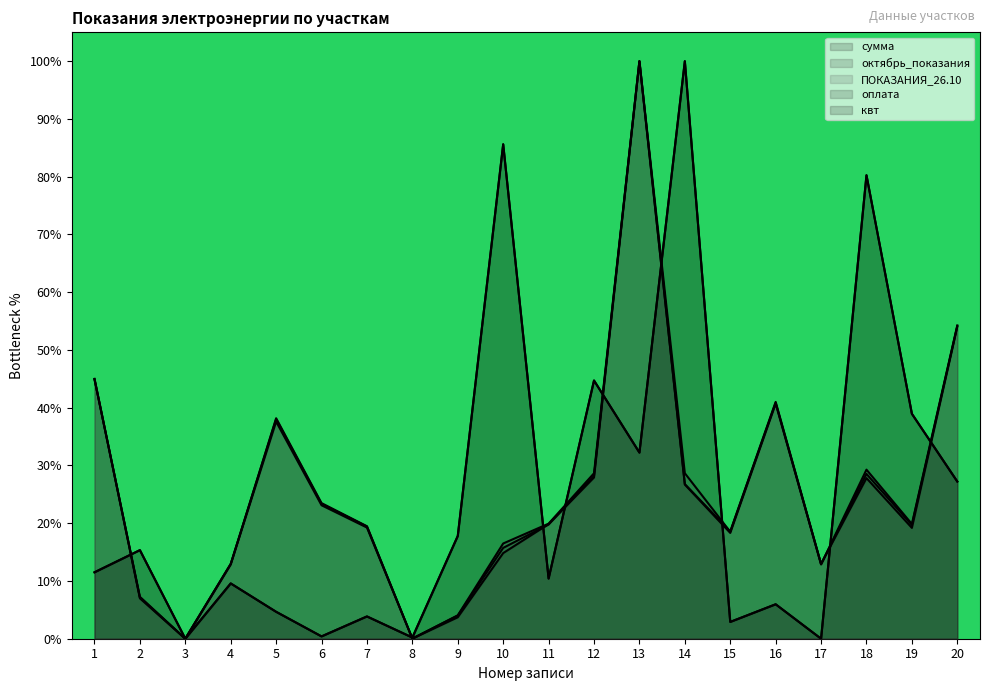

What is the sum of the сумма values at 19 and 13?

71.2